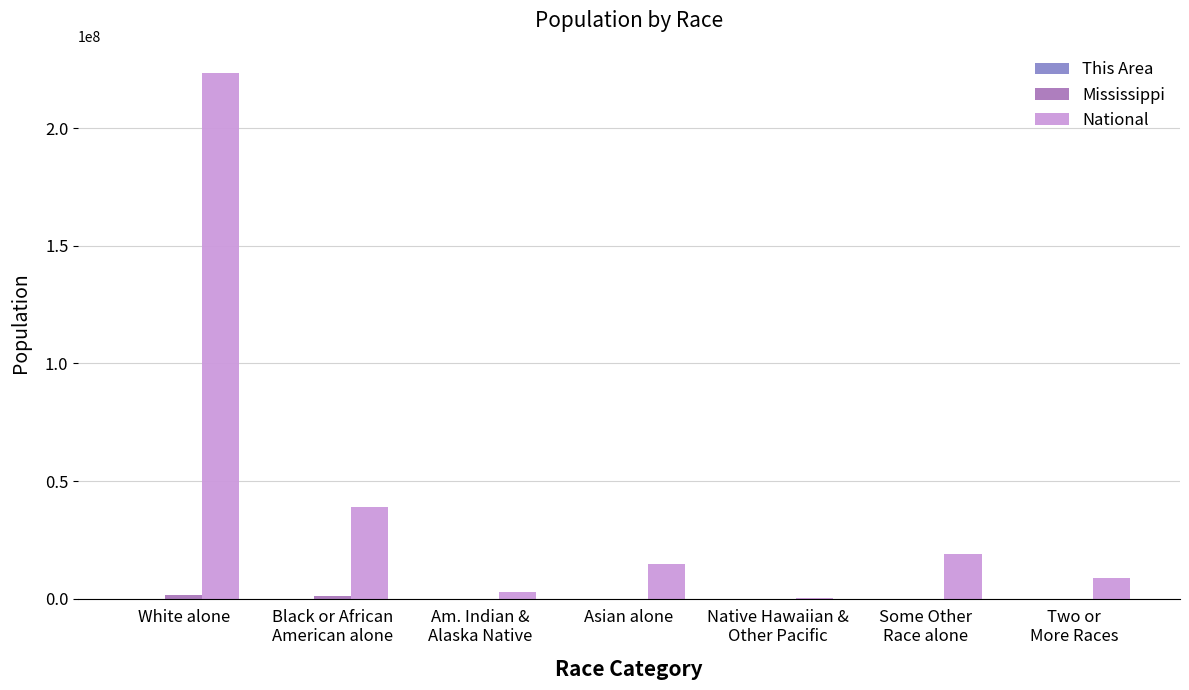

At which label does National reach its peak?

White alone